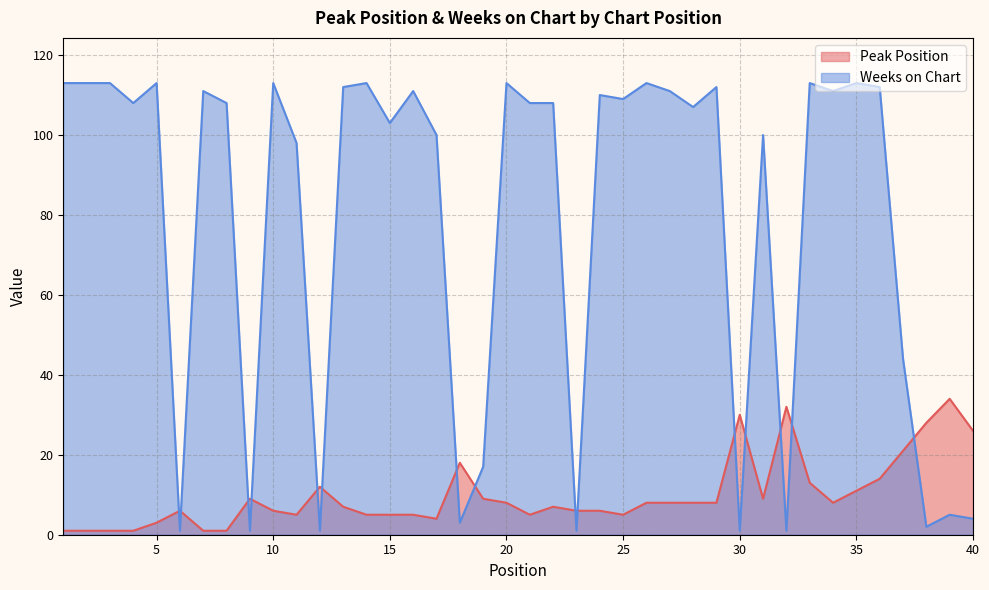

Reading left to right, extract all data points from this chart.

Peak Position: 1=1	2=1	3=1	4=1	5=3	6=6	7=1	8=1	9=9	10=6	11=5	12=12	13=7	14=5	15=5	16=5	17=4	18=18	19=9	20=8	21=5	22=7	23=6	24=6	25=5	26=8	27=8	28=8	29=8	30=30	31=9	32=32	33=13	34=8	35=11	36=14	37=21	38=28	39=34	40=26
Weeks on Chart: 1=113	2=113	3=113	4=108	5=113	6=1	7=111	8=108	9=1	10=113	11=98	12=1	13=112	14=113	15=103	16=111	17=100	18=3	19=17	20=113	21=108	22=108	23=1	24=110	25=109	26=113	27=111	28=107	29=112	30=1	31=100	32=1	33=113	34=111	35=113	36=112	37=44	38=2	39=5	40=4